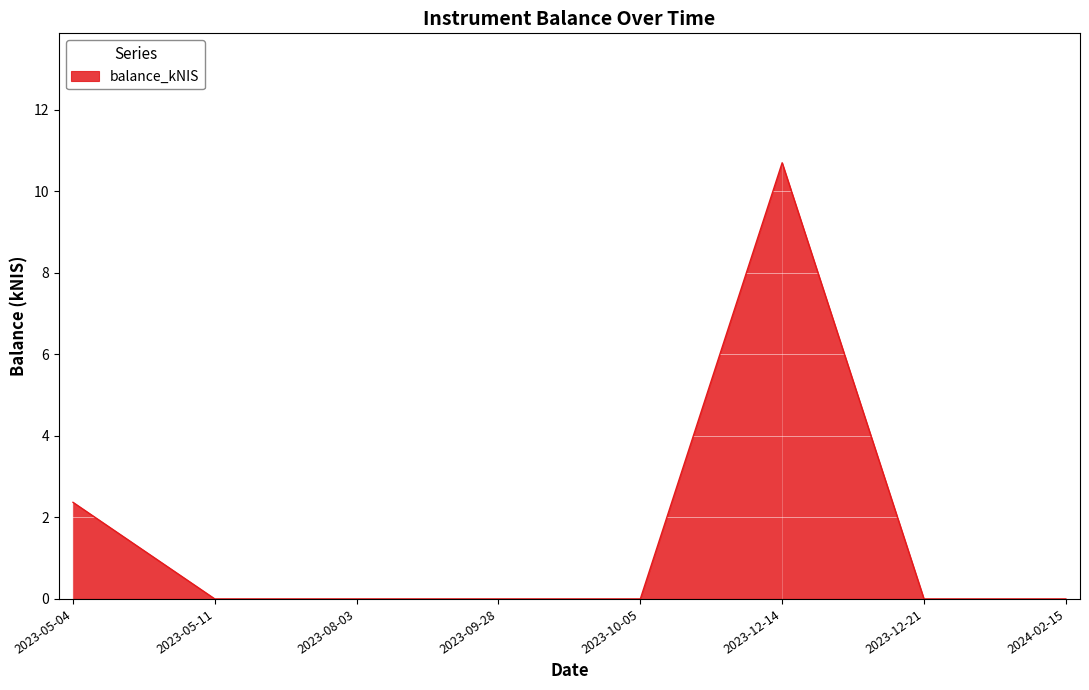

What is the average value?

1.6